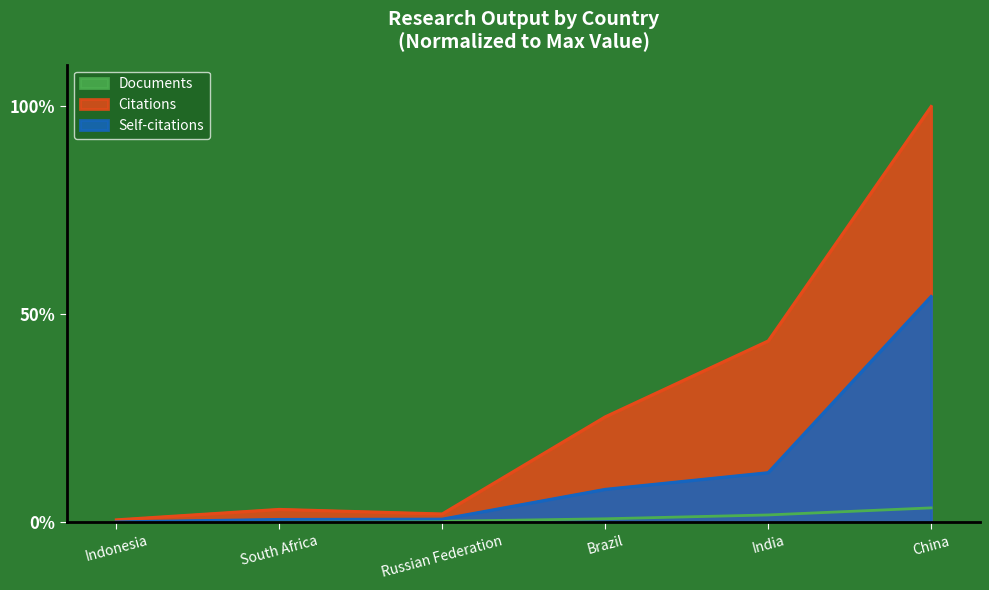

Which label corresponds to the smallest value in the chart?

Indonesia